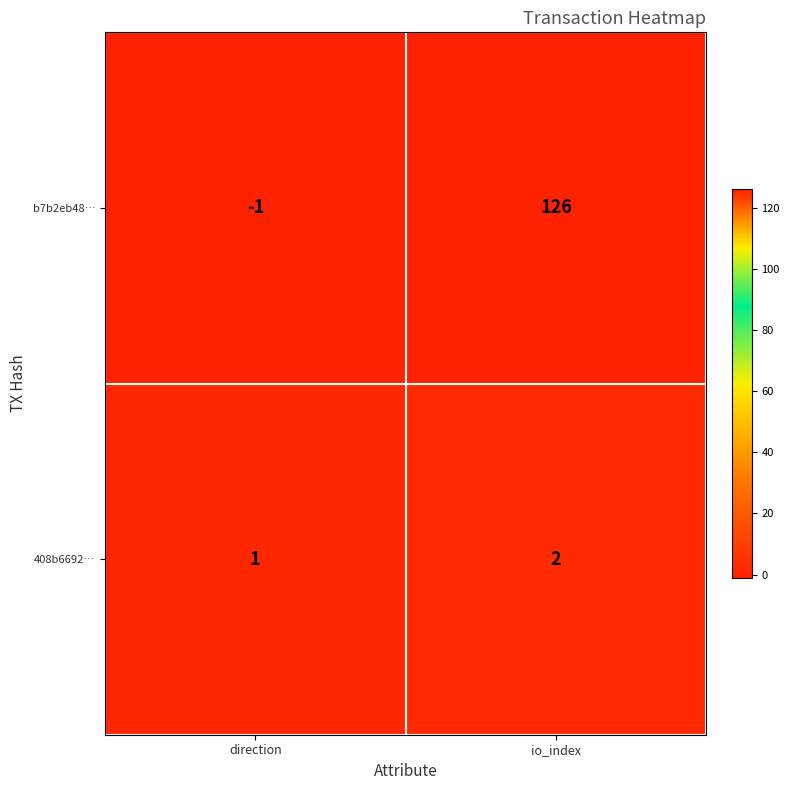

The b7b2eb48… series shows 126 at io_index. True or false?

True